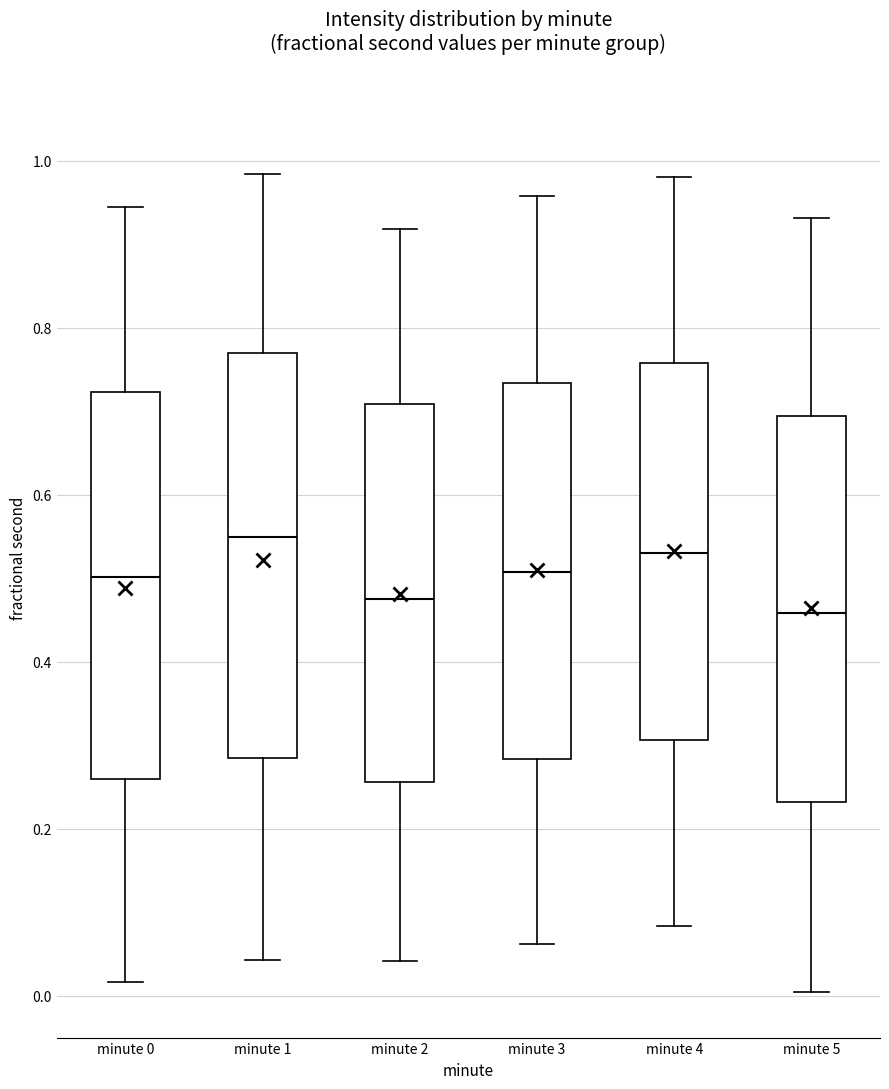

Reading left to right, transcribe this box plot: for each box, give where its median line is, the range the box spans, and where its two whiskers end, as read against the y-axis. The values are not printed on the chart, so give them approximately, as read against the axis.

minute 0: median 0.50, box 0.26 to 0.72, whiskers 0.02 to 0.94
minute 1: median 0.54, box 0.28 to 0.78, whiskers 0.04 to 0.98
minute 2: median 0.48, box 0.26 to 0.70, whiskers 0.04 to 0.92
minute 3: median 0.50, box 0.28 to 0.74, whiskers 0.06 to 0.96
minute 4: median 0.54, box 0.30 to 0.76, whiskers 0.08 to 0.98
minute 5: median 0.46, box 0.24 to 0.70, whiskers 0.00 to 0.94